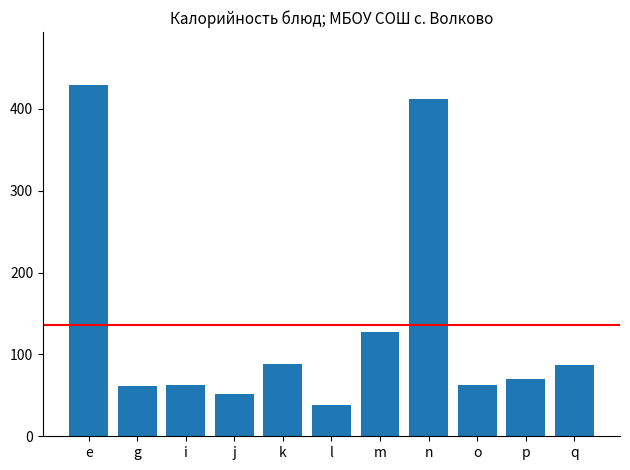

At which label is the value closest to 233?

m